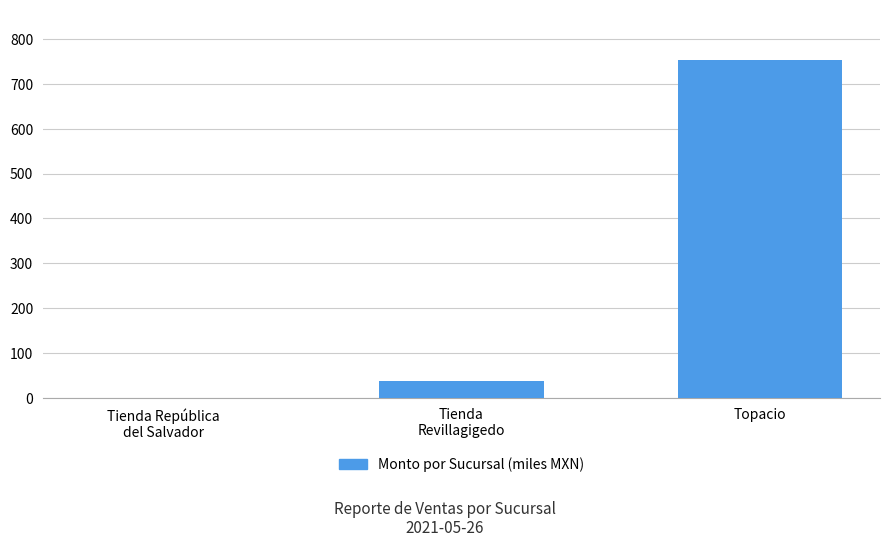

What is the greatest value displayed?

752.8